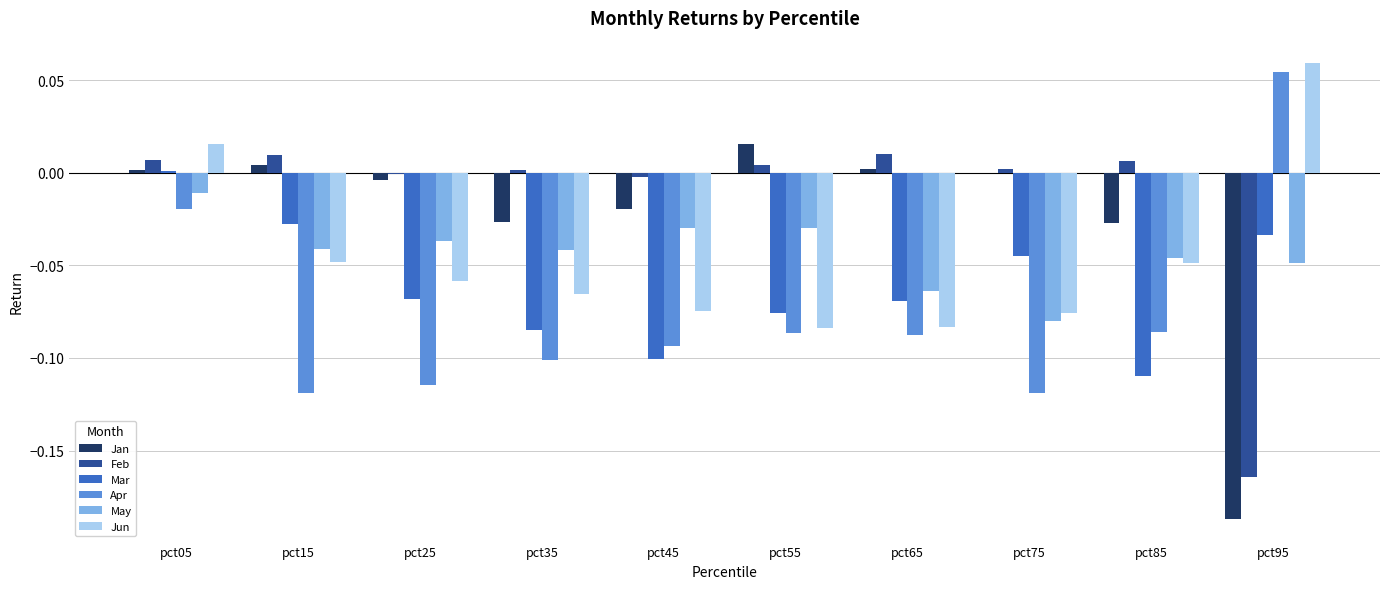

Which category has the highest value in the Jan series?

pct55